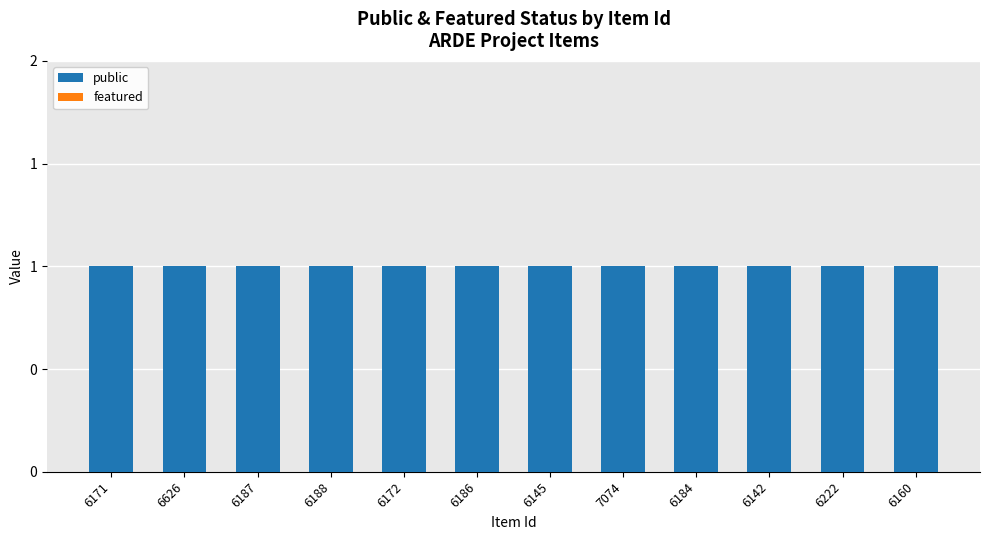

What are all the series names shown in the legend?

public, featured